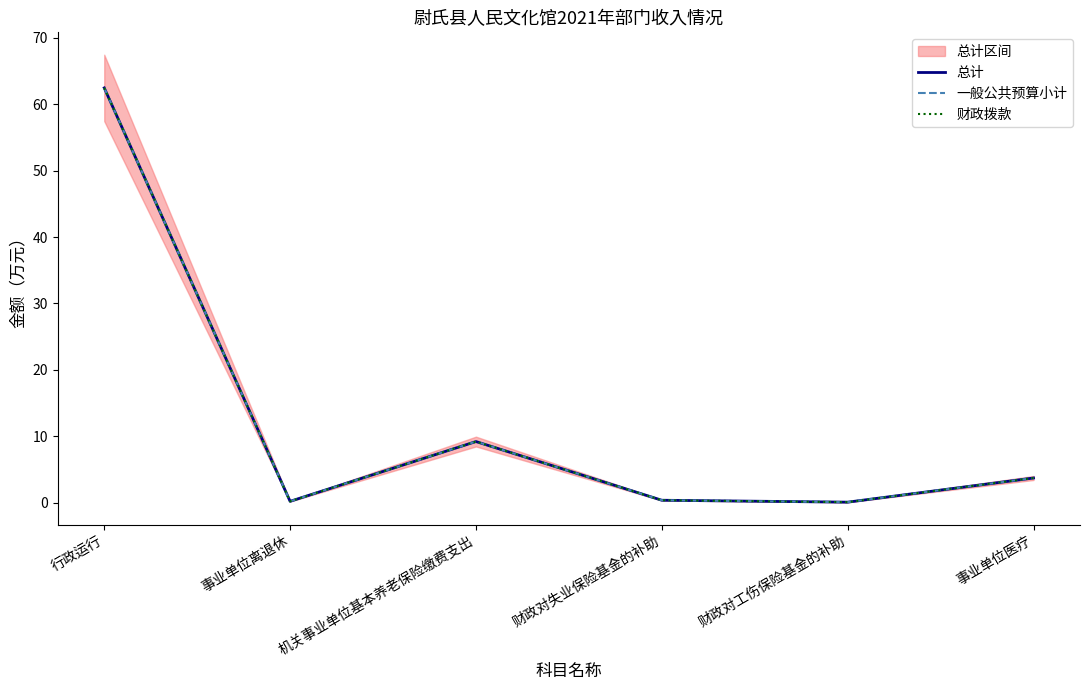

What is the difference between the second highest and second lowest values in the 总计 series?

9.0